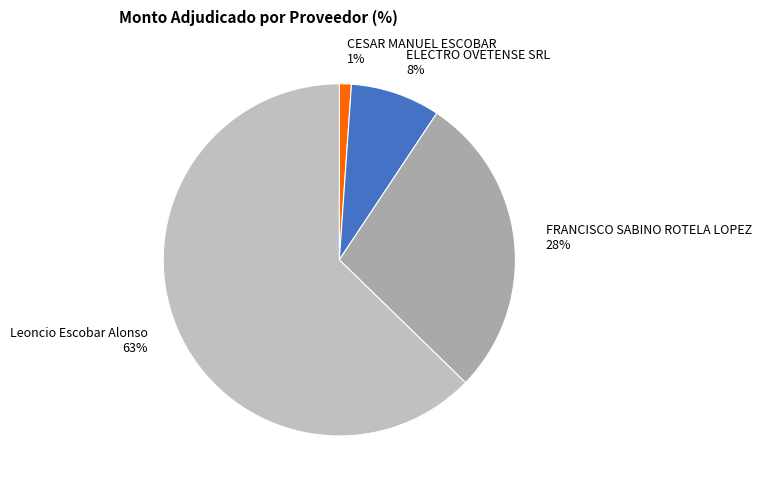

Does CESAR MANUEL ESCOBAR represent more than half of the total?

No